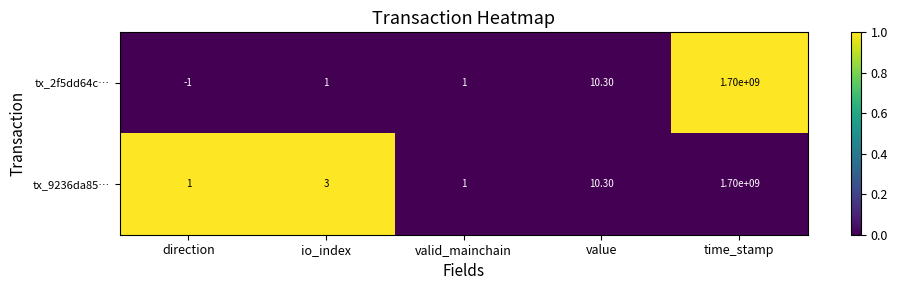

List the series in order of their overall mean, highest first.

tx_9236da85…, tx_2f5dd64c…